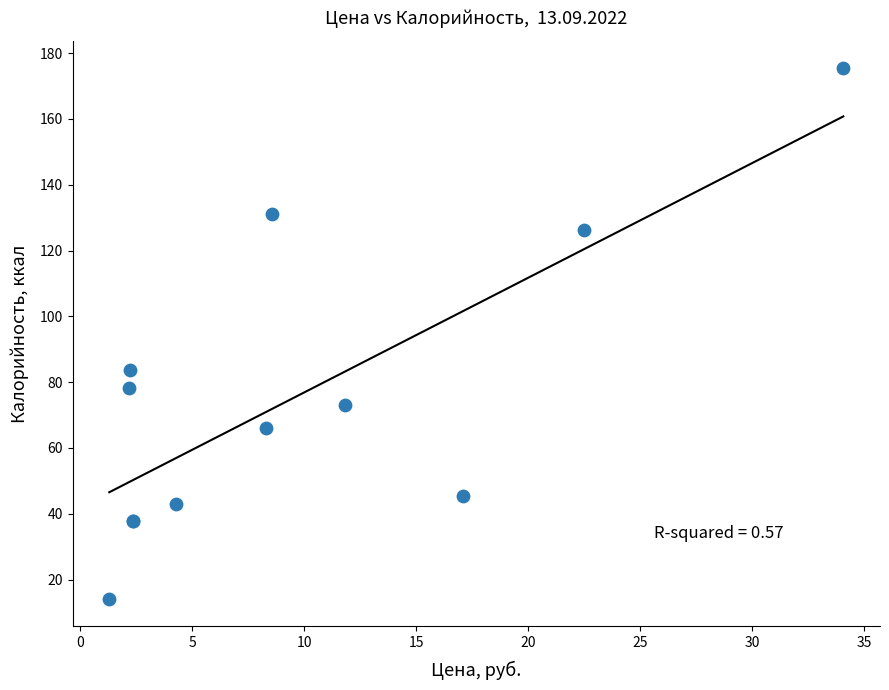

What Y value in the scatter plot is closest to 94?

83.6